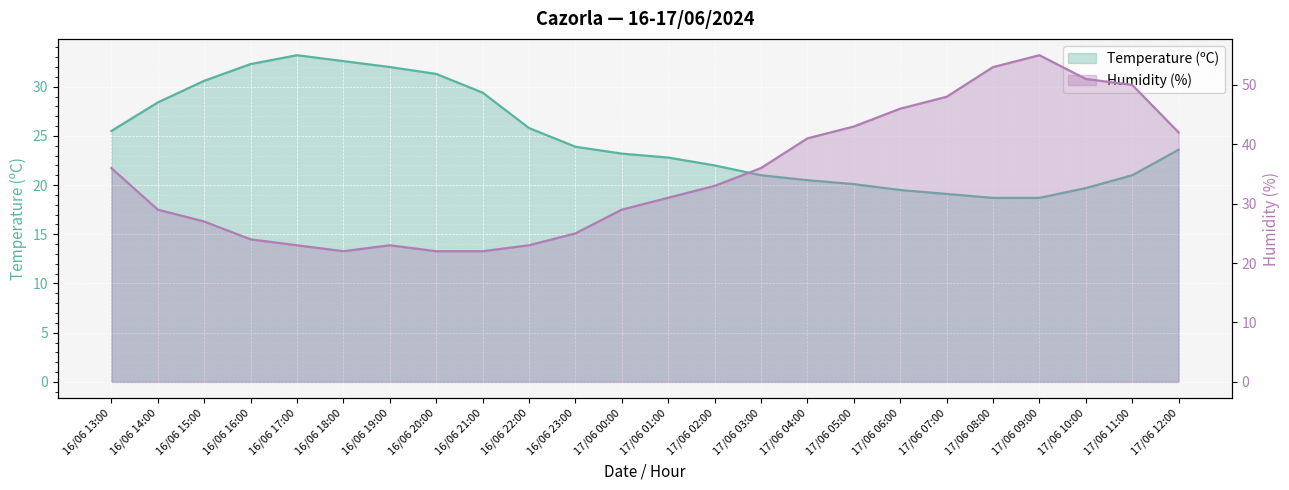

Reading right to left, list all the values displayed in this chart.

Temperature (ºC): 23.6	21.0	19.7	18.7	18.7	19.1	19.5	20.1	20.5	21.0	22.0	22.8	23.2	23.9	25.8	29.4	31.3	32.0	32.6	33.2	32.3	30.6	28.4	25.5
Humidity (%): 42.0	50.0	51.0	55.0	53.0	48.0	46.0	43.0	41.0	36.0	33.0	31.0	29.0	25.0	23.0	22.0	22.0	23.0	22.0	23.0	24.0	27.0	29.0	36.0